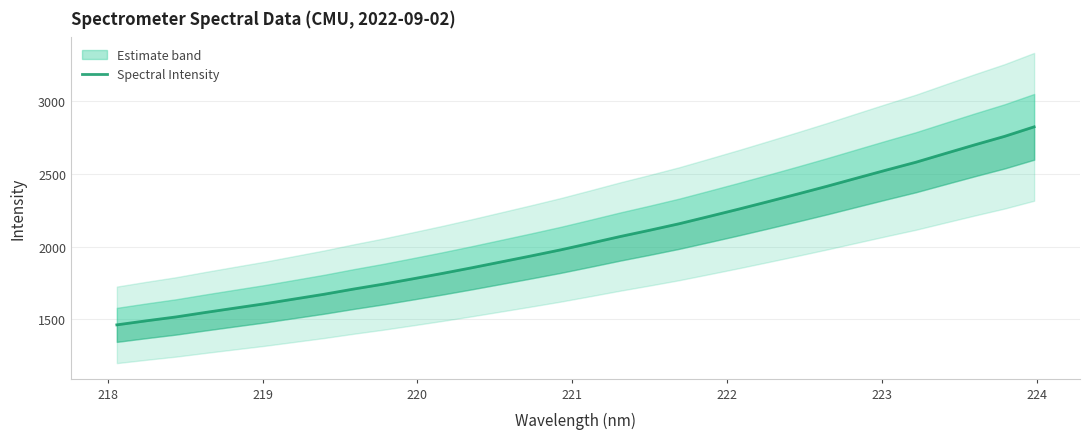

How many values are below 2023?

16